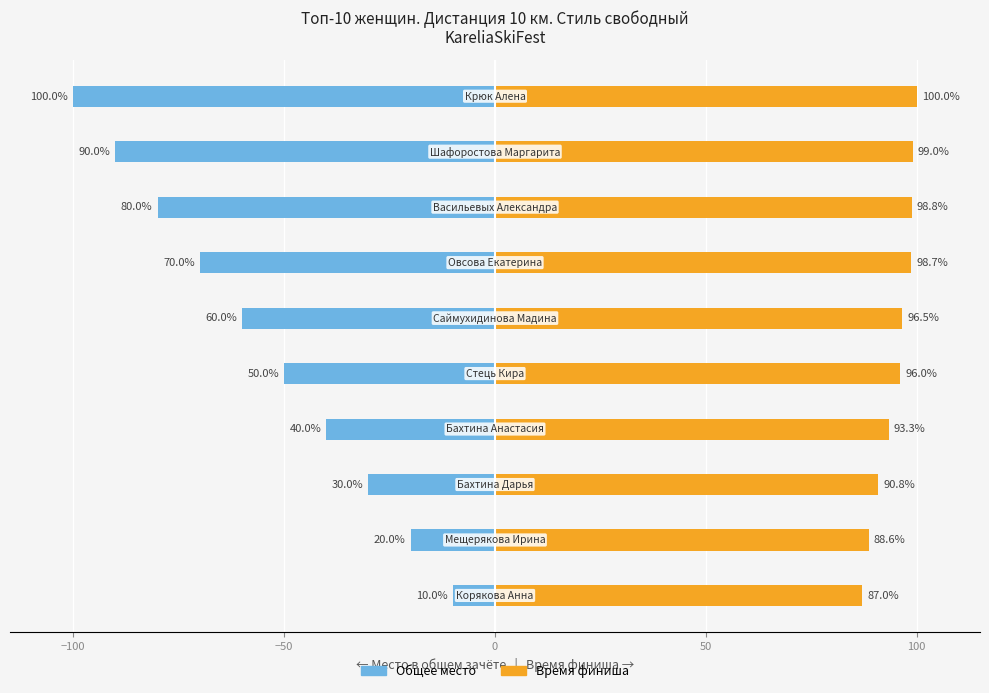

What is the total value across all series at 50?

46.0